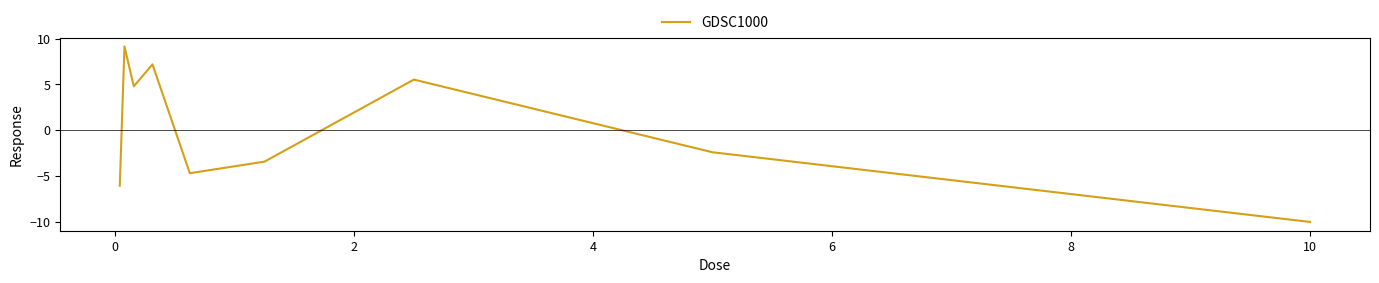

What is the difference between the maximum and minimum values?

19.2